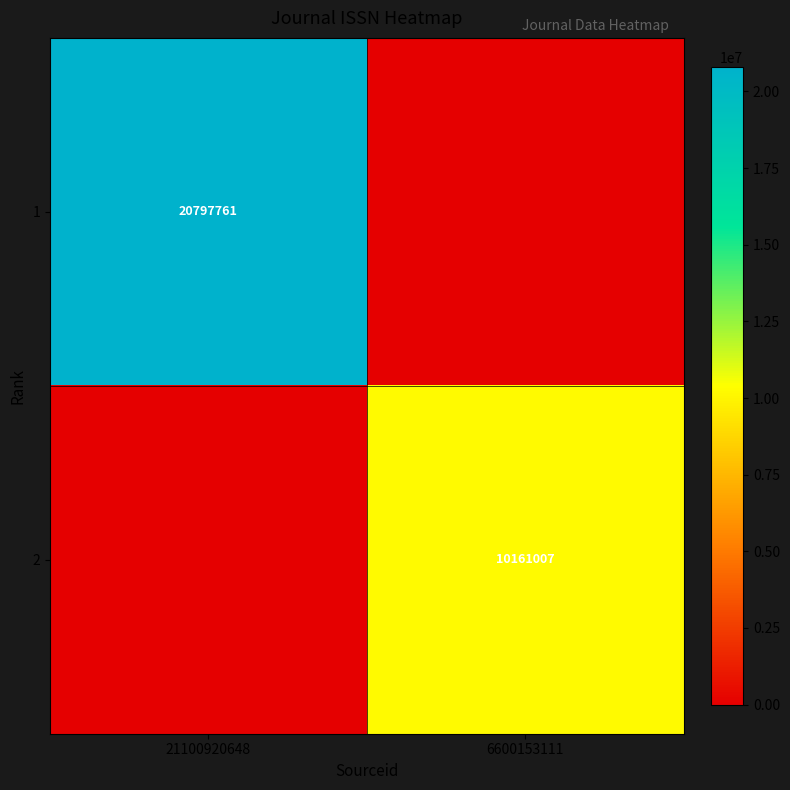

The value of 2 at 6600153111 is 10161007. True or false?

True